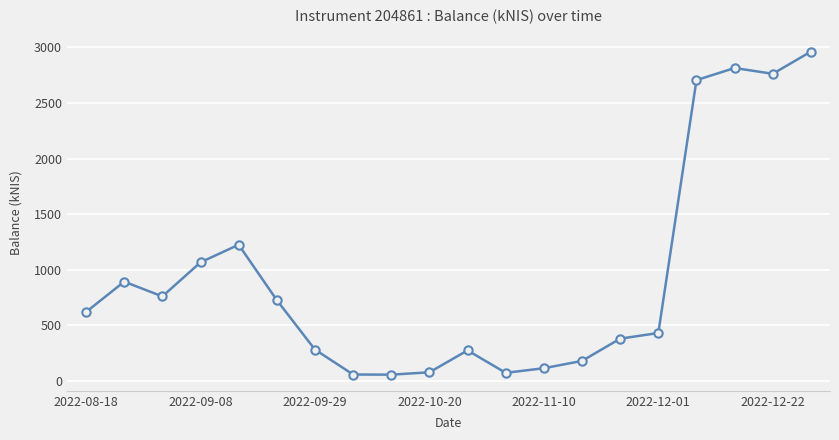

True or false: there are more than 1 points higher than both neighbors.

True